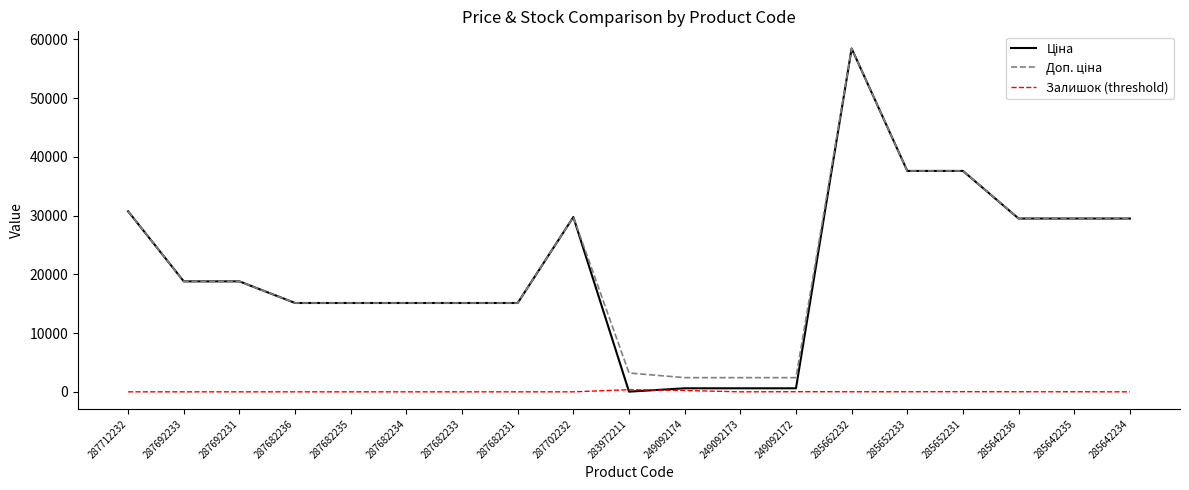

What is the total value across all series at 285642234?

58983.0